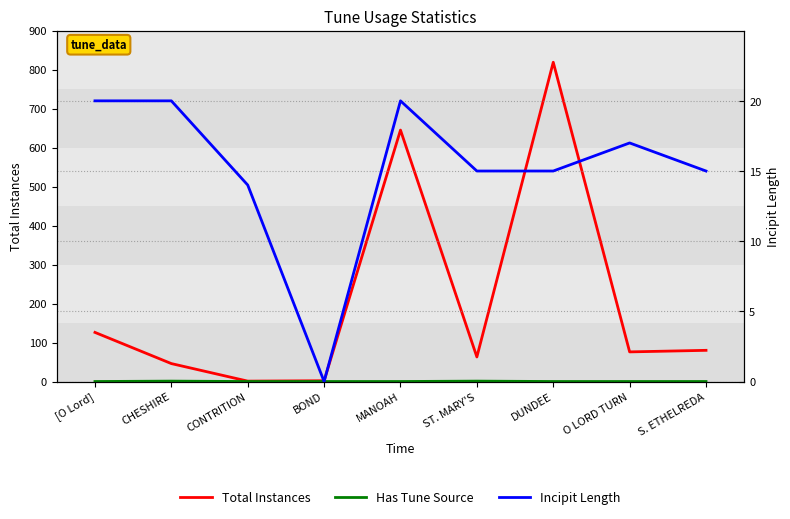

What is the difference between the Total Instances values at CONTRITION and ST. MARY'S?

62